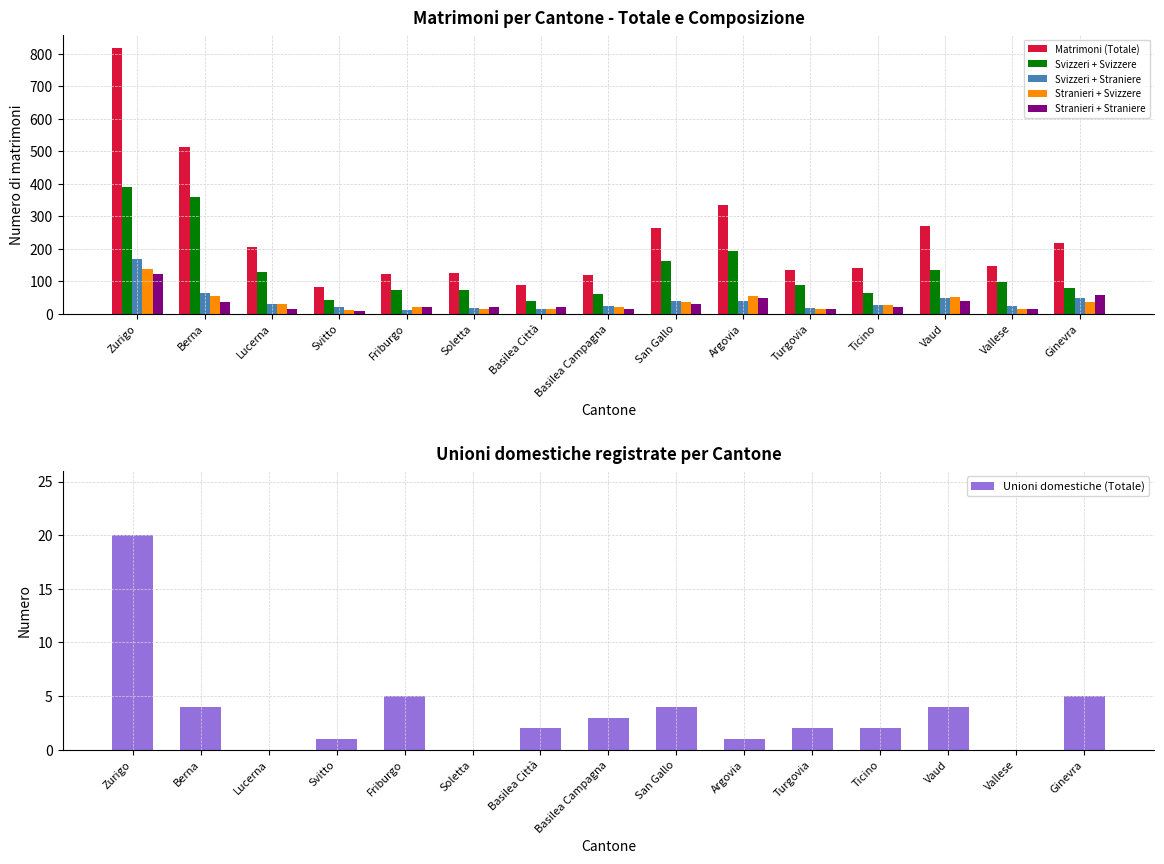

Reading right to left, list all the values displayed in this chart.

Matrimoni (Totale): 219	148	270	142	134	334	264	119	87	126	122	82	206	514	818
Svizzeri + Svizzere: 80	97	134	65	87	192	161	62	39	73	72	42	129	358	391
Svizzeri + Straniere: 48	23	47	28	18	39	39	23	13	17	10	19	31	64	168
Stranieri + Svizzere: 35	13	50	28	15	54	35	21	15	15	20	12	31	55	137
Stranieri + Straniere: 56	15	39	21	14	49	29	13	20	21	20	9	15	37	122
Unioni domestiche (Totale): 5	0	4	2	2	1	4	3	2	0	5	1	0	4	20